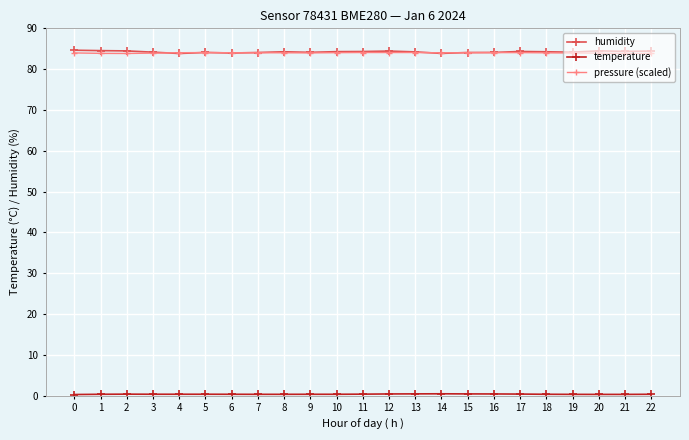

True or false: pressure (scaled) has more than 1 interior local peaks.

True